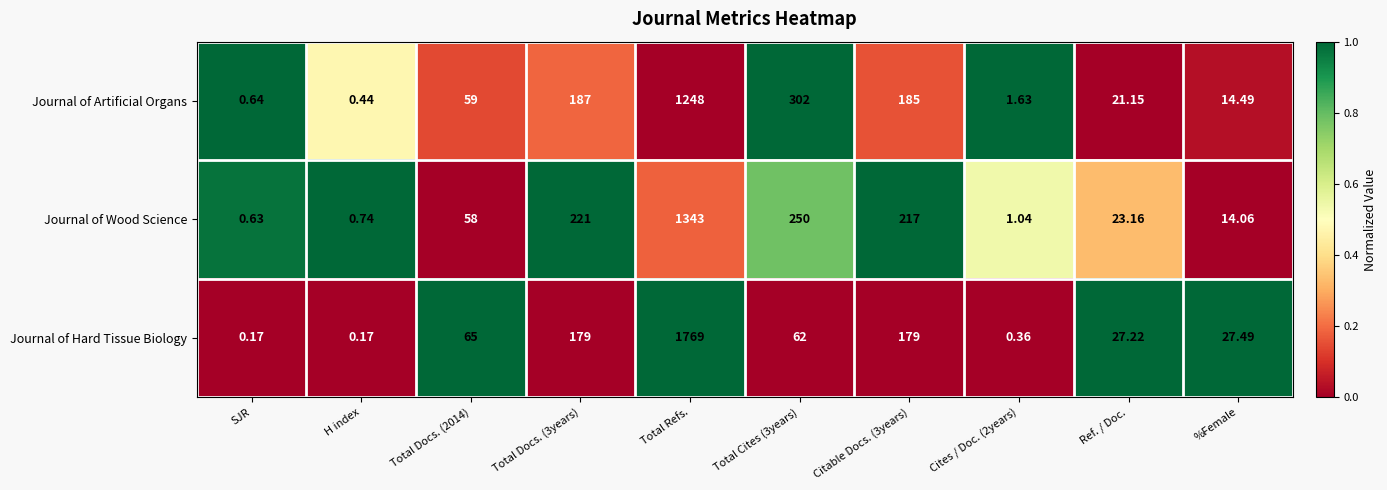

At which label does Journal of Artificial Organs reach its minimum?

H index